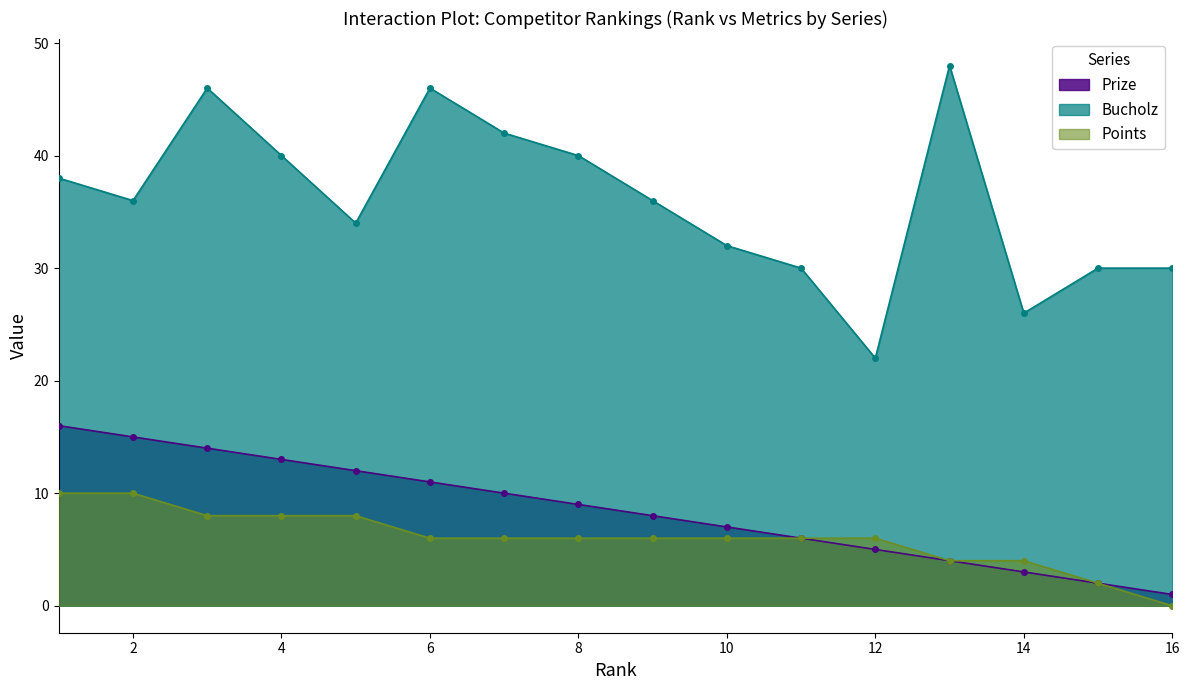

What is the maximum value shown in the chart?

48